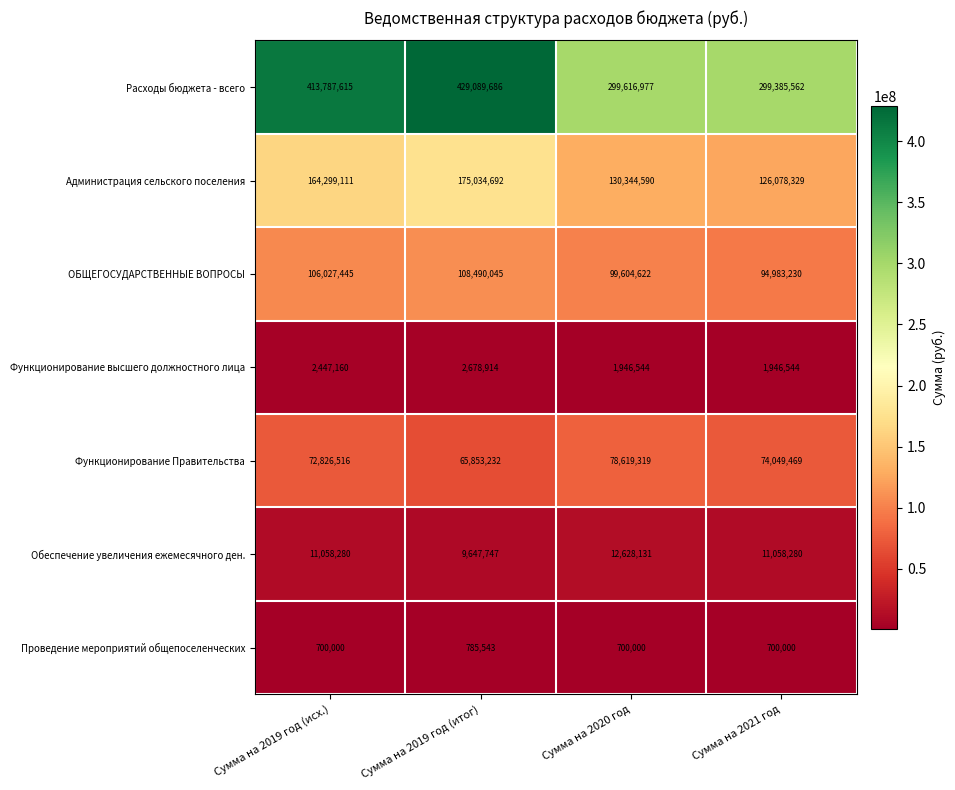

Rank the series at Сумма на 2020 год from lowest to highest value.

Проведение мероприятий общепоселенческих, Функционирование высшего должностного лица, Обеспечение увеличения ежемесячного ден., Функционирование Правительства, ОБЩЕГОСУДАРСТВЕННЫЕ ВОПРОСЫ, Администрация сельского поселения, Расходы бюджета - всего